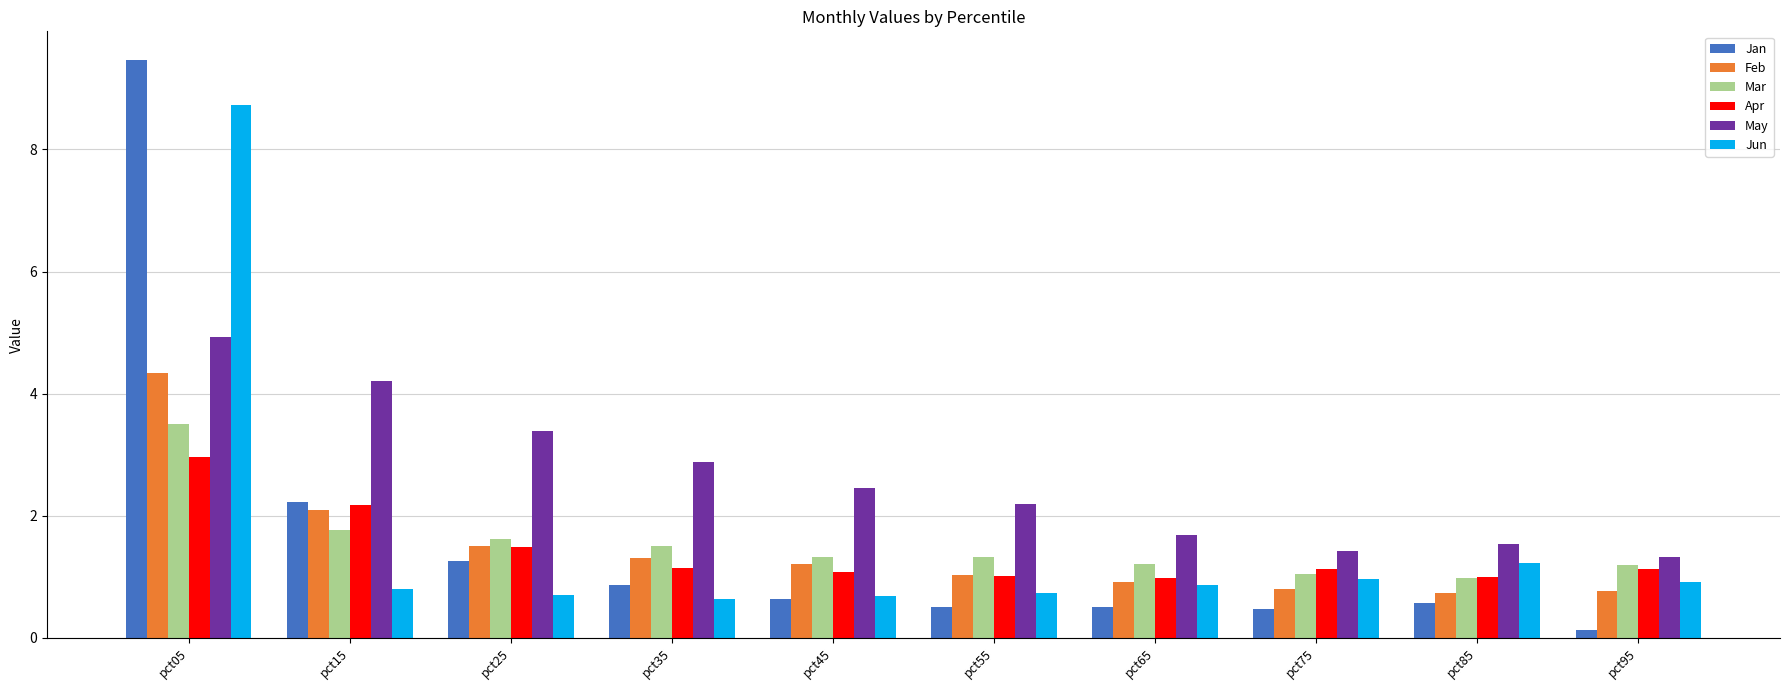

At which label does May reach its minimum?

pct95